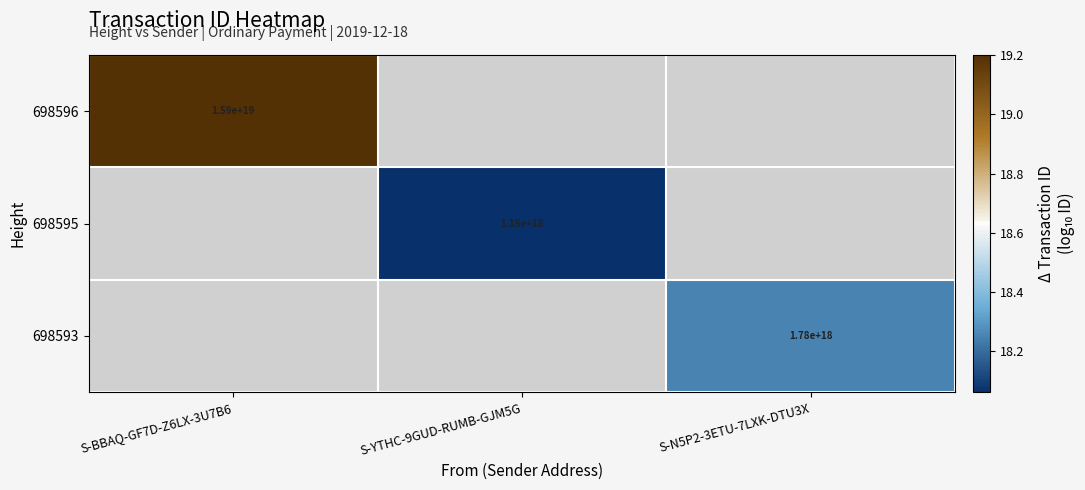

Is it true that 698595 equals 6.5 at S-YTHC-9GUD-RUMB-GJM5G?

False